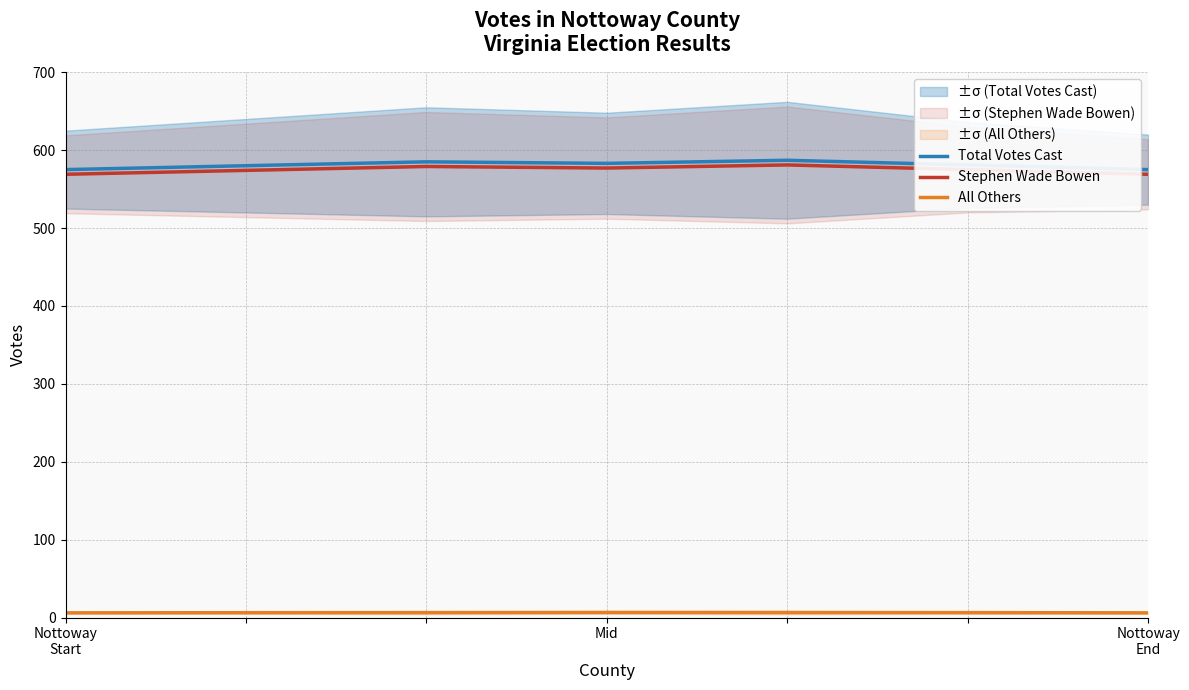

What is the maximum value for Total Votes Cast?

587.0